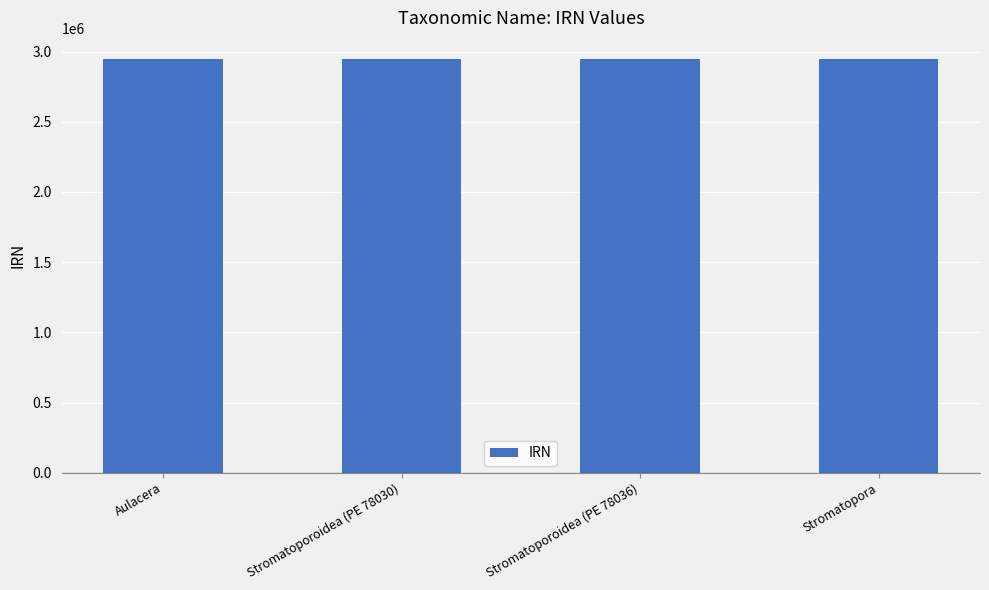

Is it true that the value at Stromatoporoidea (PE 78030) is 4334570?

False